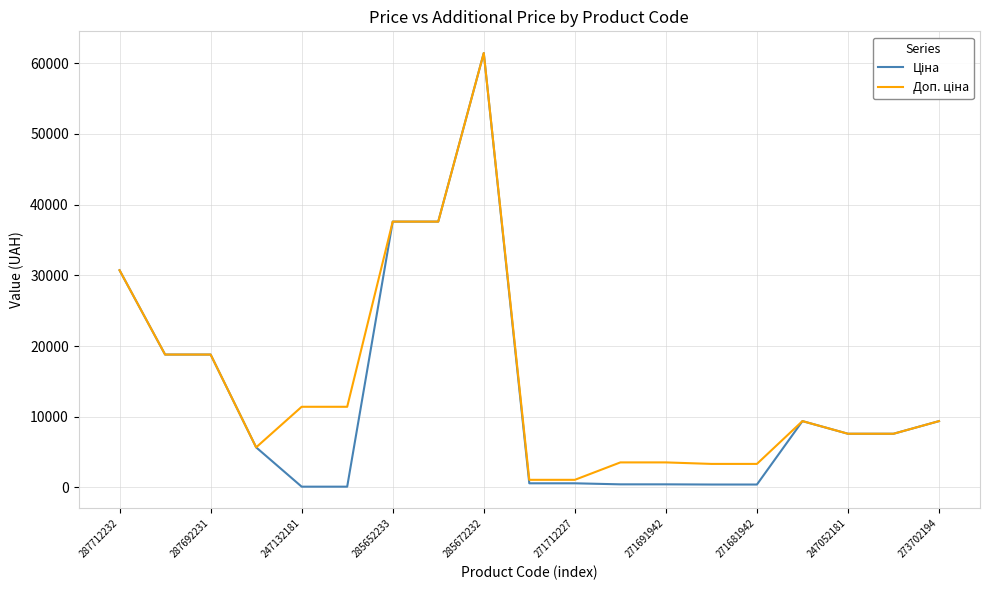

What is the greatest value displayed?

61434.3